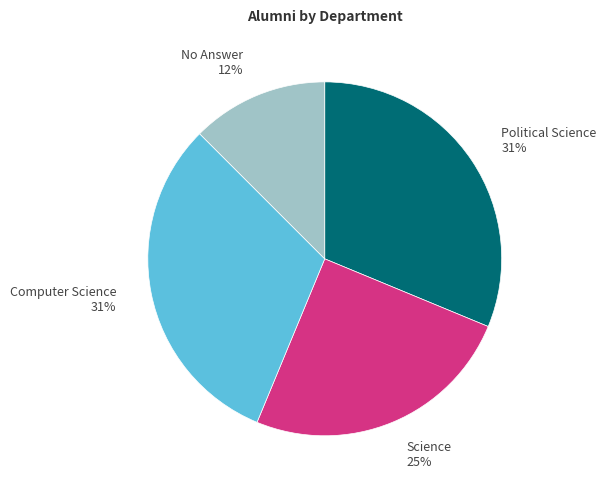

To the nearest percent, what is the difference between the largest and smallest slice percentages?

19%